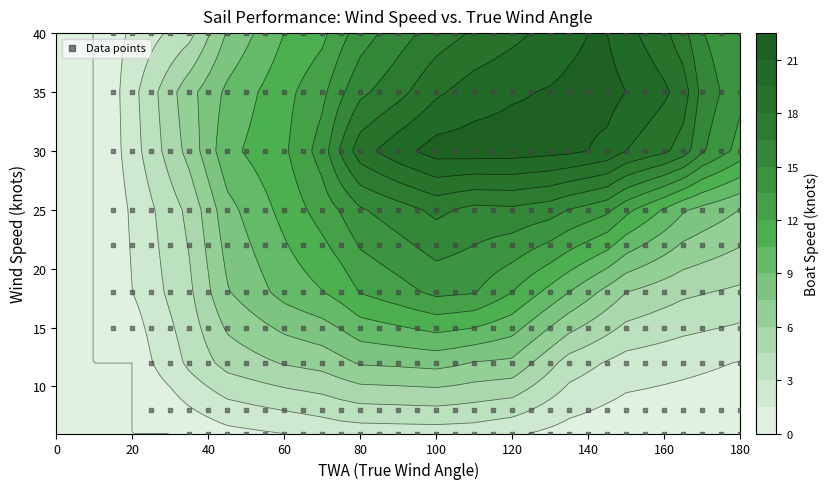

What is the sum of the 25 values at 5 and 7?

7.7